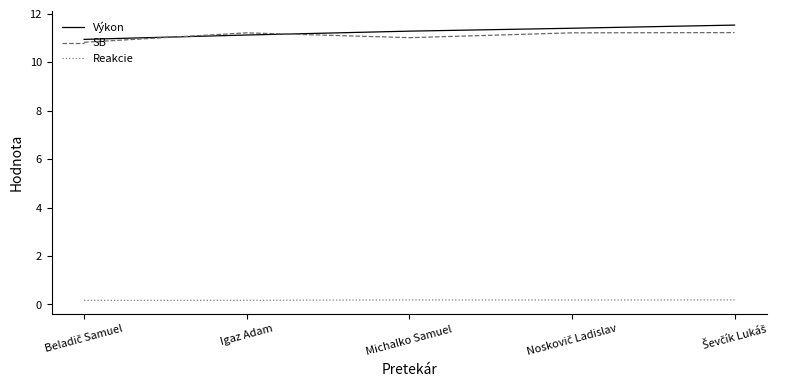

Is it true that SB equals 5.0 at Michalko Samuel?

False